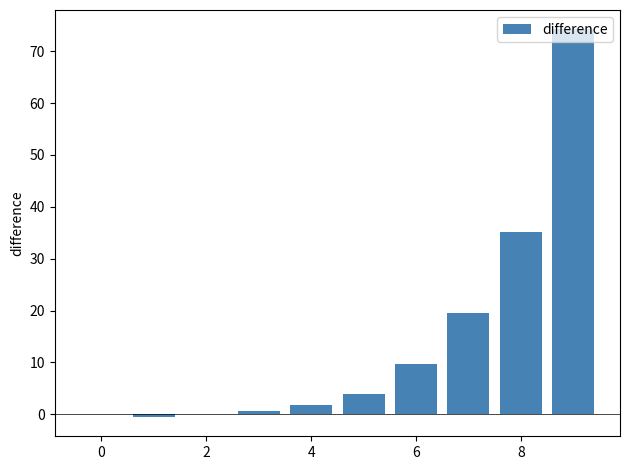

What is the greatest value displayed?

74.2